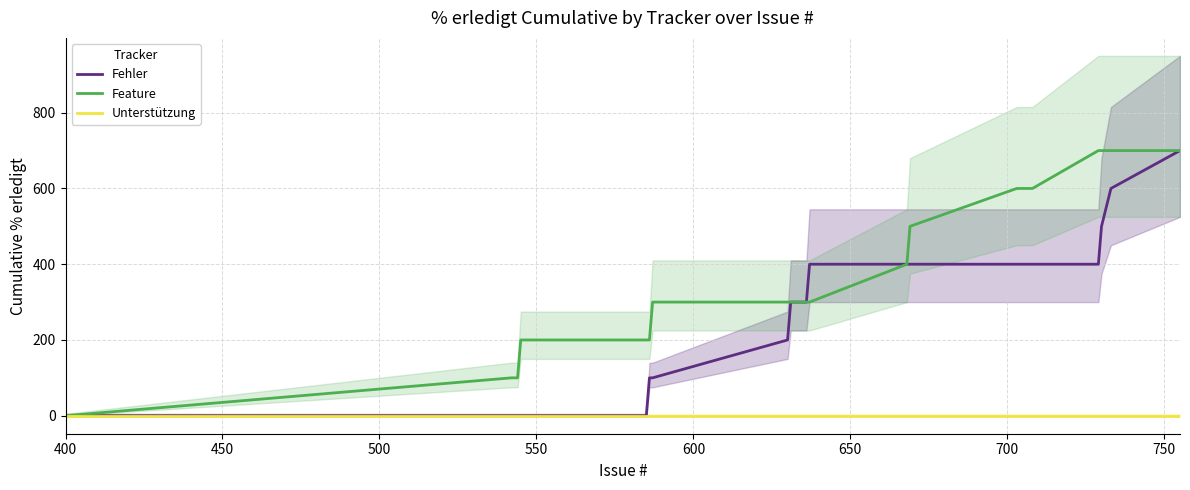

True or false: Unterstützung and Feature intersect in this chart.

False